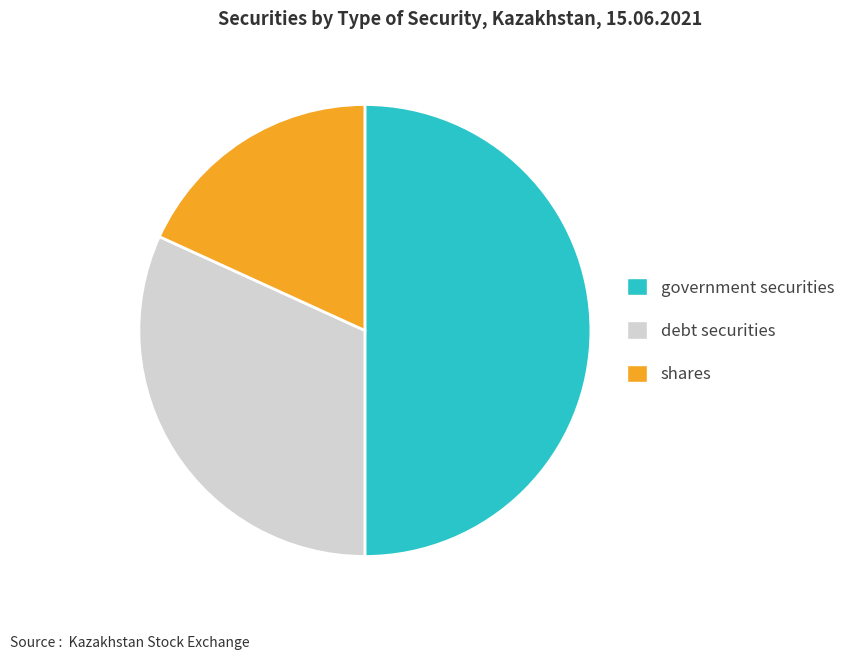

What is the smallest slice in the pie chart?

shares